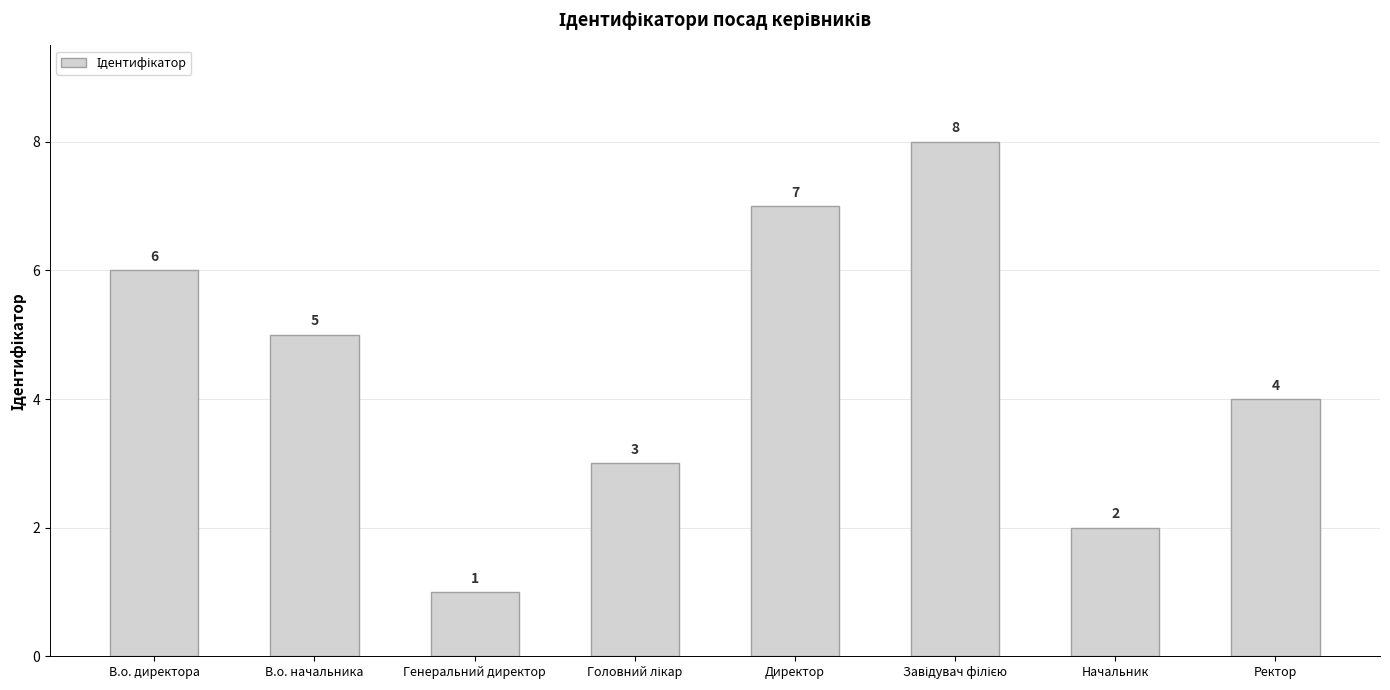

What is the sum of all values?

36